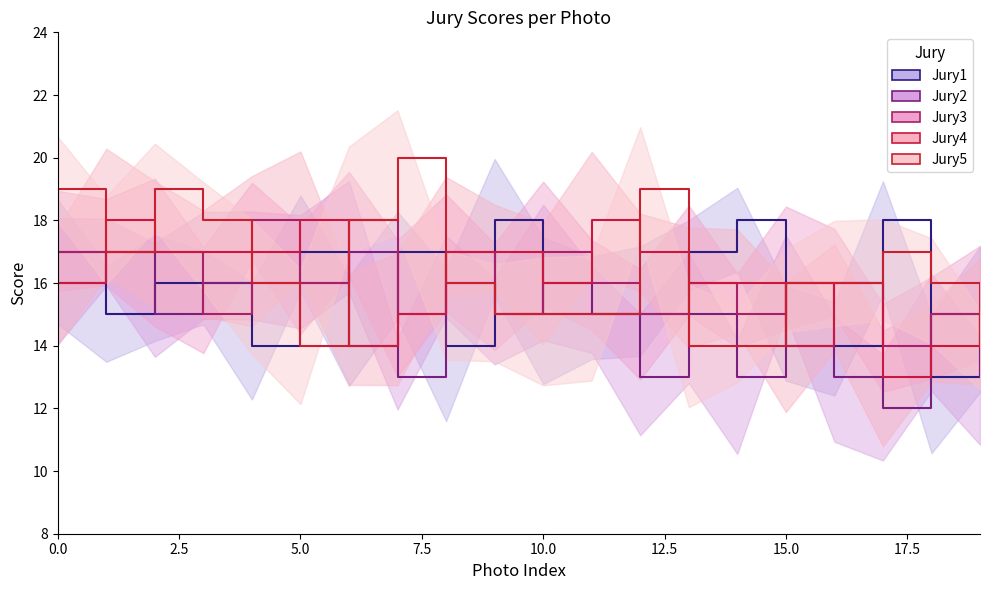

True or false: Jury4 and Jury5 cross at least once.

True